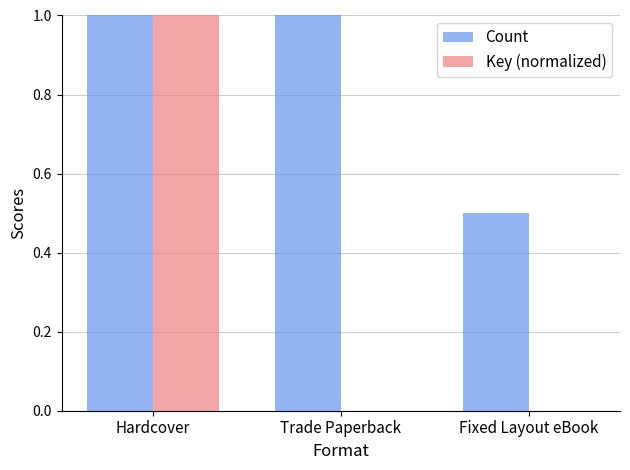

The value of Key (normalized) at Hardcover is 1.5. True or false?

False